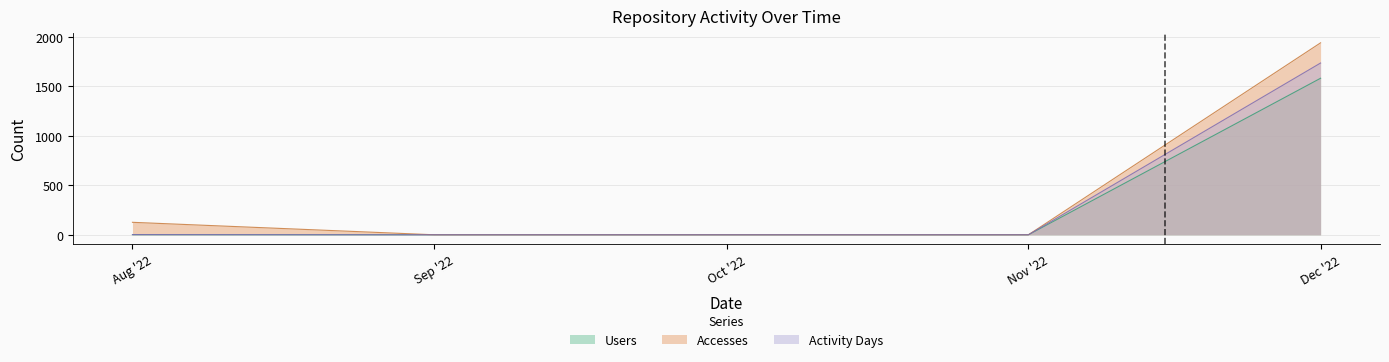

What is the difference between the Activity Days values at Nov '22 and Aug '22?

2